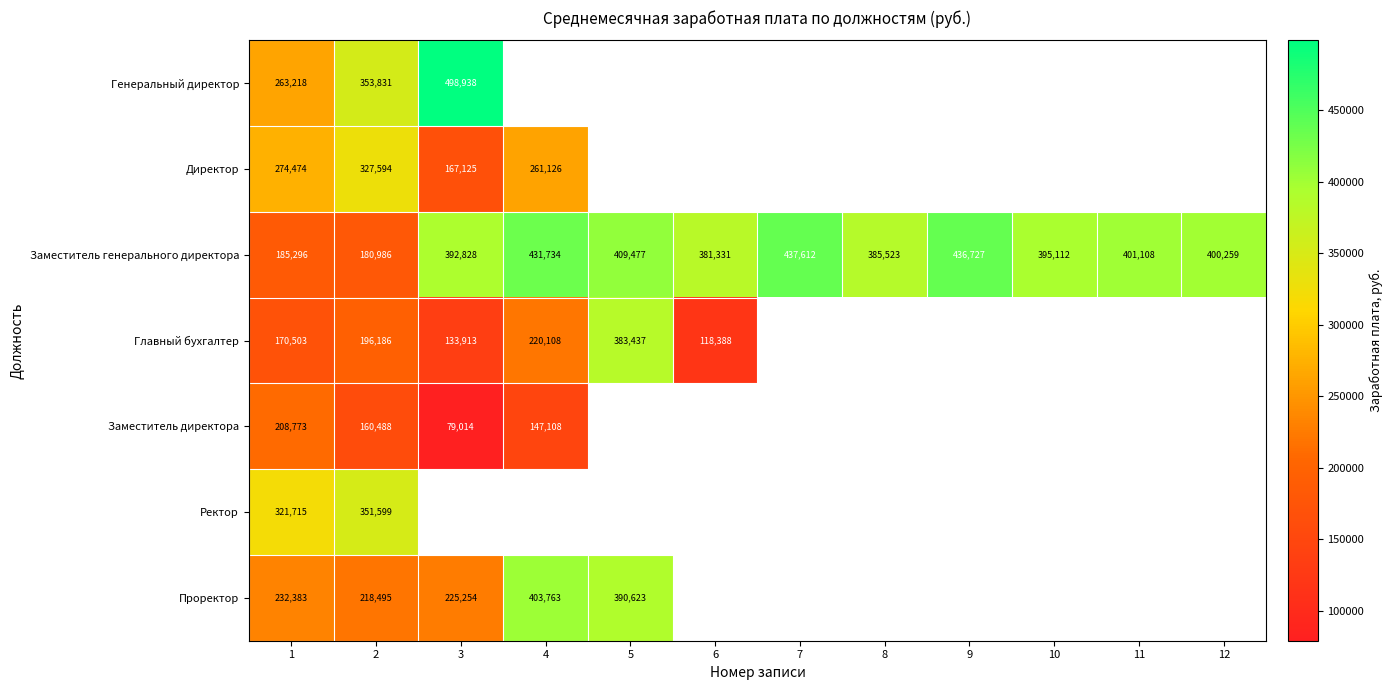

At 1, list the series in order from smallest to largest.

Главный бухгалтер, Заместитель генерального директора, Заместитель директора, Проректор, Генеральный директор, Директор, Ректор